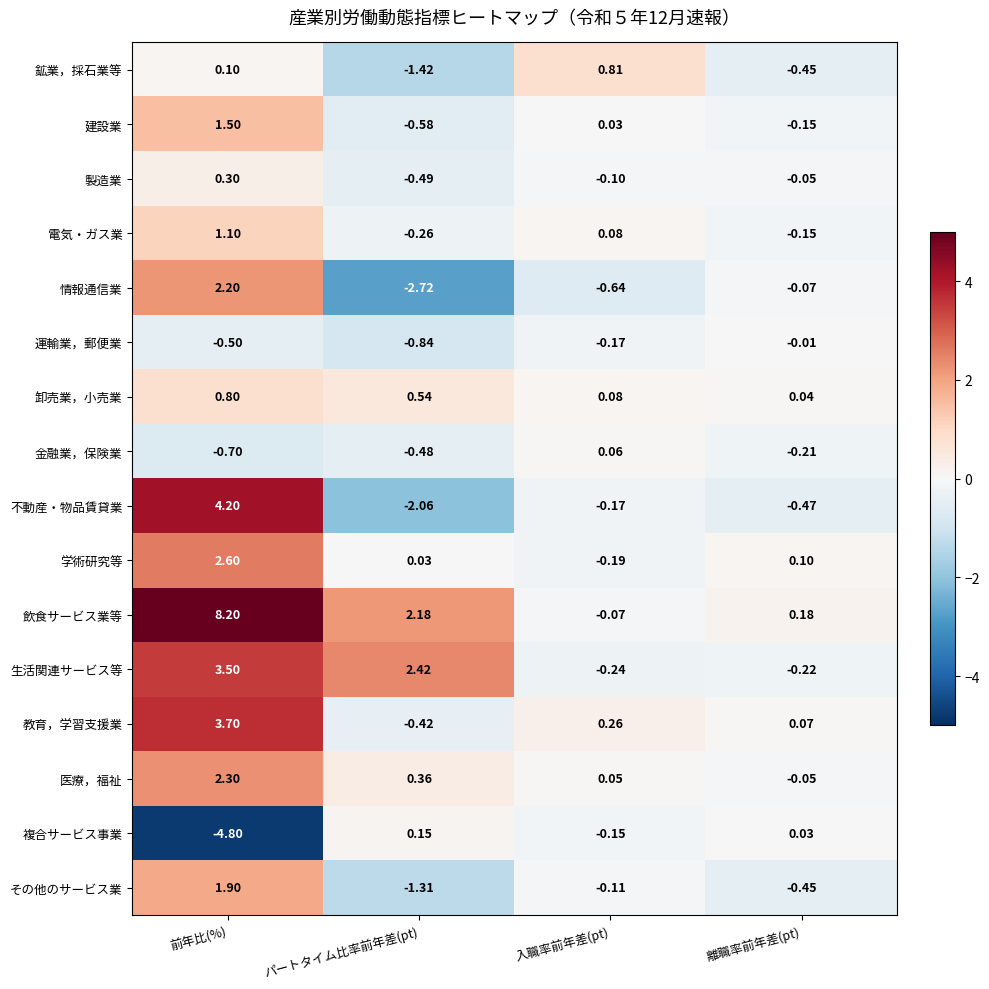

At how many categories does at least one series exceed 4?

1